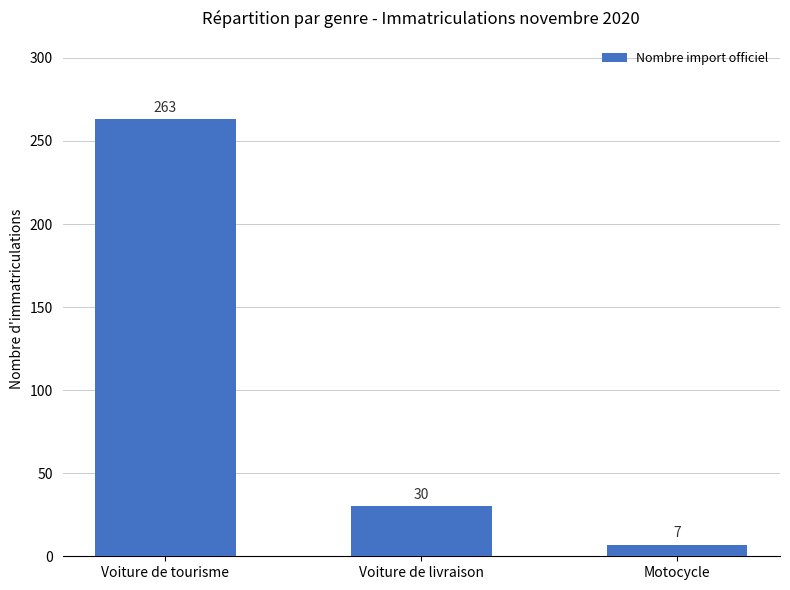

At which label does the data first exceed 30?

Voiture de tourisme